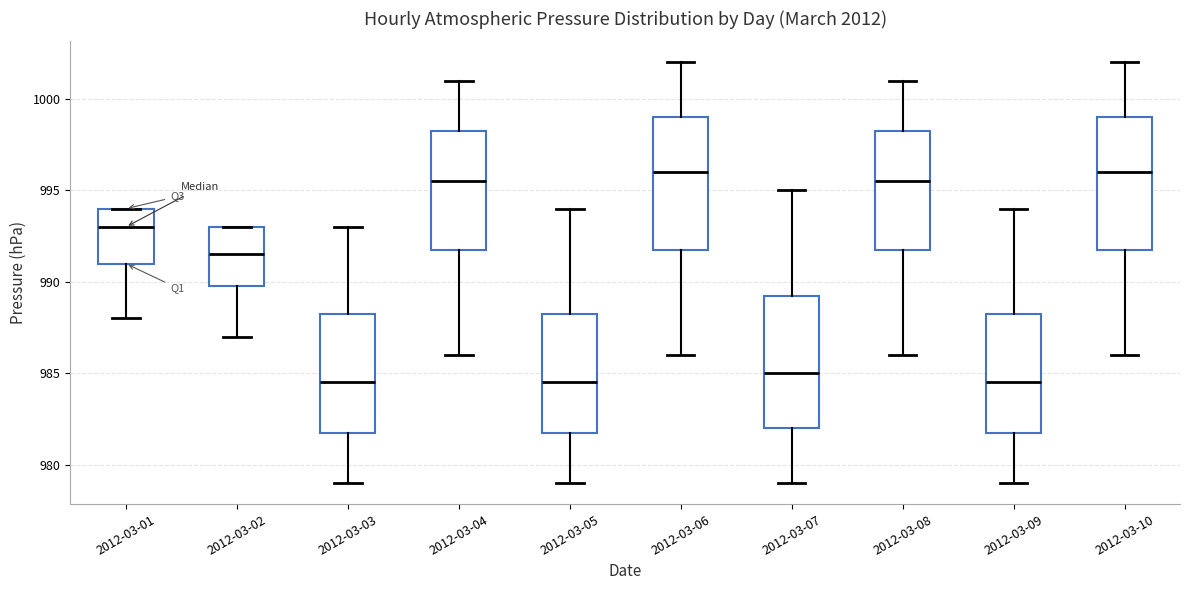

Reading left to right, transcribe this box plot: for each box, give where its median line is, the range the box spans, and where its two whiskers end, as read against the y-axis. The values are not printed on the chart, so give them approximately, as read against the axis.

2012-03-01: median 993.0, box 991.0 to 994.0, whiskers 988.0 to 994.0
2012-03-02: median 991.5, box 990.0 to 993.0, whiskers 987.0 to 993.0
2012-03-03: median 984.5, box 982.0 to 988.5, whiskers 979.0 to 993.0
2012-03-04: median 995.5, box 992.0 to 998.5, whiskers 986.0 to 1001.0
2012-03-05: median 984.5, box 982.0 to 988.5, whiskers 979.0 to 994.0
2012-03-06: median 996.0, box 992.0 to 999.0, whiskers 986.0 to 1002.0
2012-03-07: median 985.0, box 982.0 to 989.5, whiskers 979.0 to 995.0
2012-03-08: median 995.5, box 992.0 to 998.5, whiskers 986.0 to 1001.0
2012-03-09: median 984.5, box 982.0 to 988.5, whiskers 979.0 to 994.0
2012-03-10: median 996.0, box 992.0 to 999.0, whiskers 986.0 to 1002.0